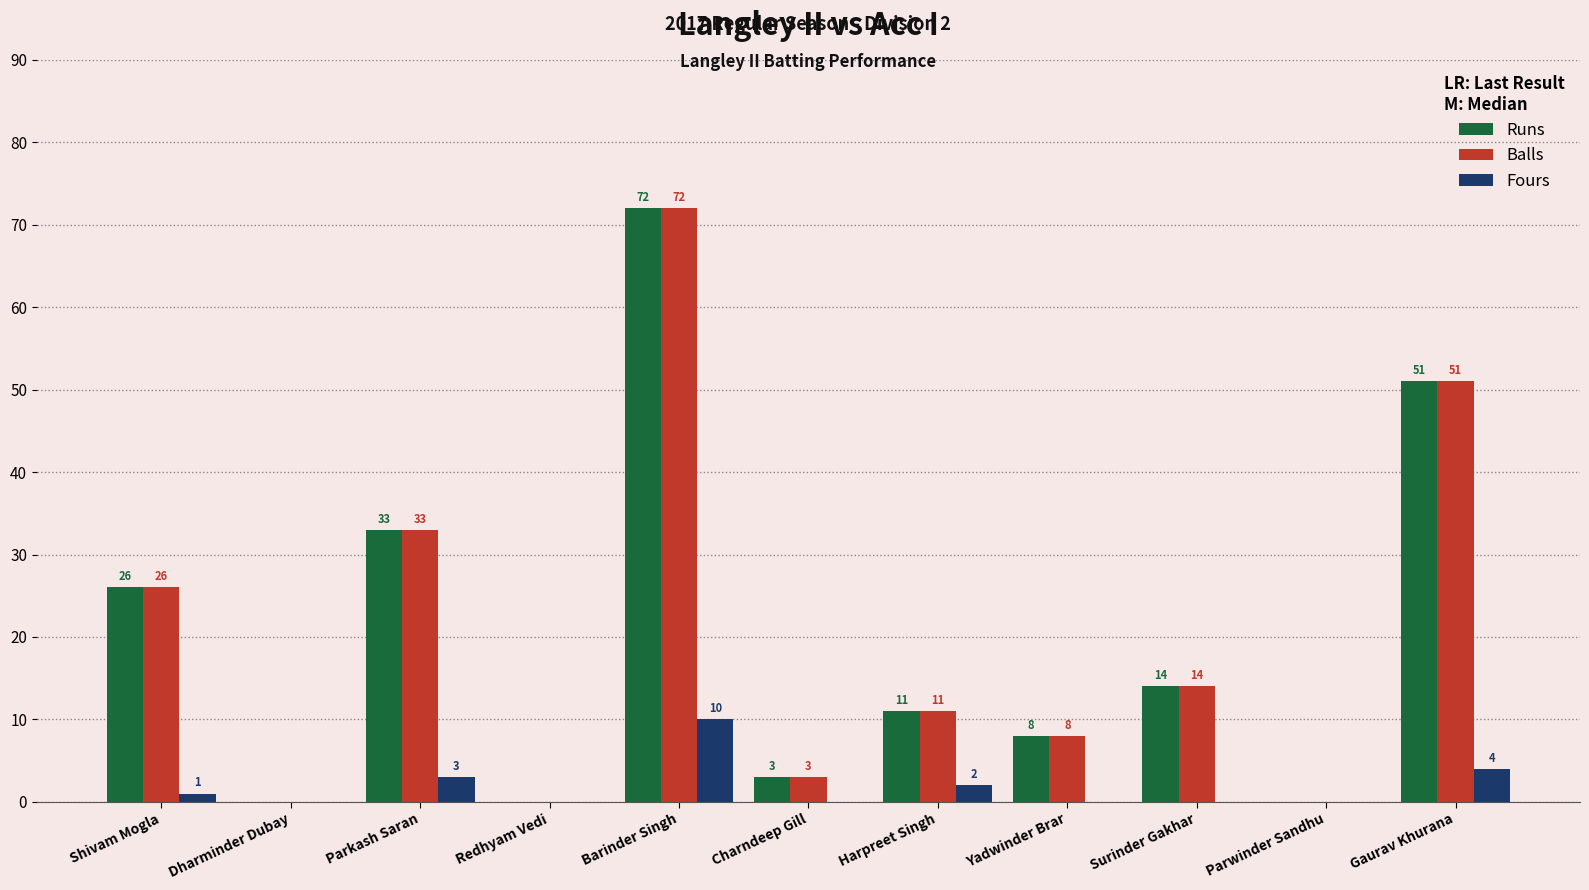

Is the value of Balls at Dharminder Dubay greater than the value of Runs at Shivam Mogla?

No